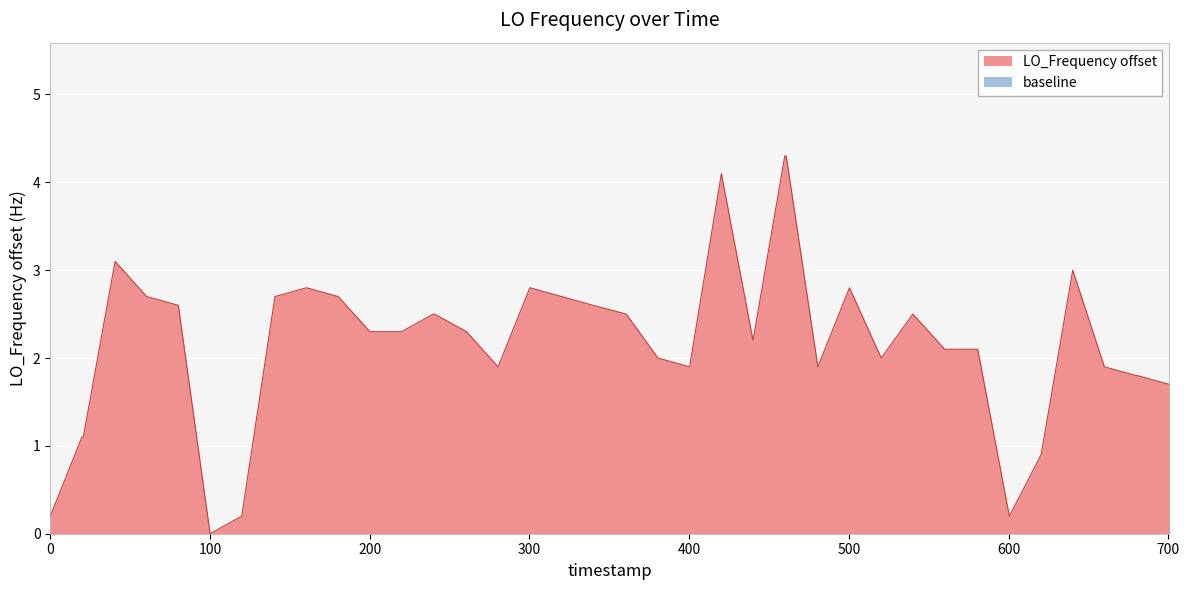

The value at 11 is 4.1. True or false?

False